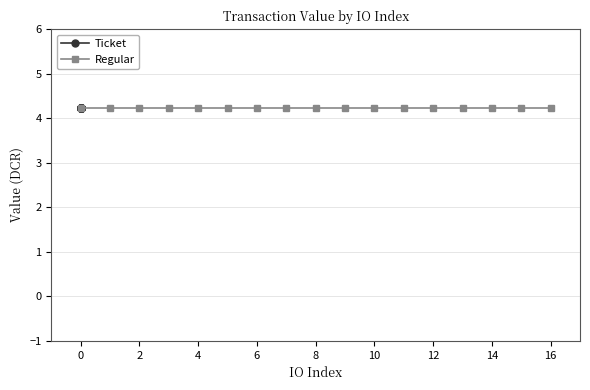

Which series has the largest range (max minus min)?

Regular